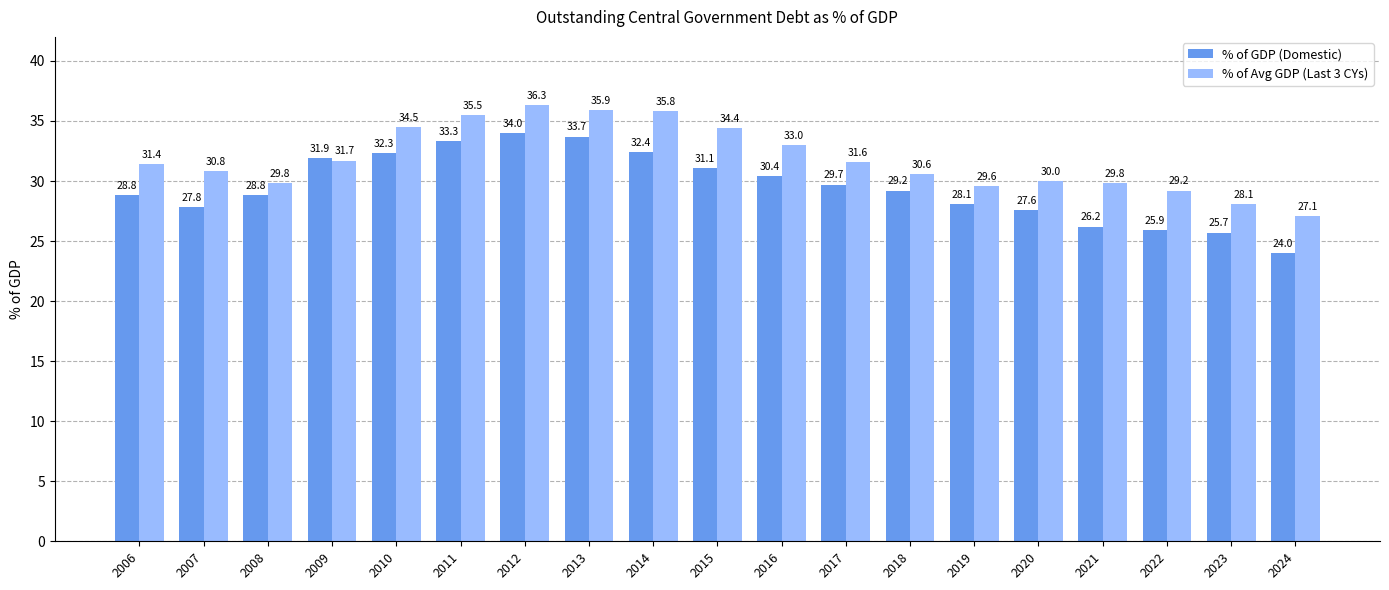

Which series has the largest range (max minus min)?

% of GDP (Domestic)